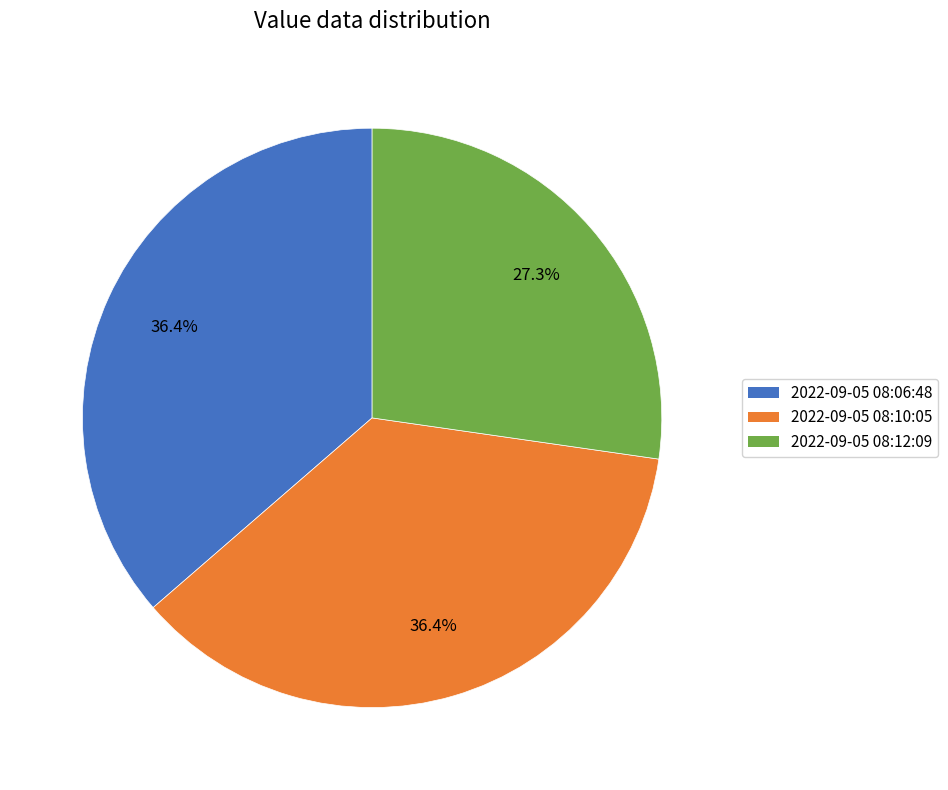

How many segments does this pie chart have?

3